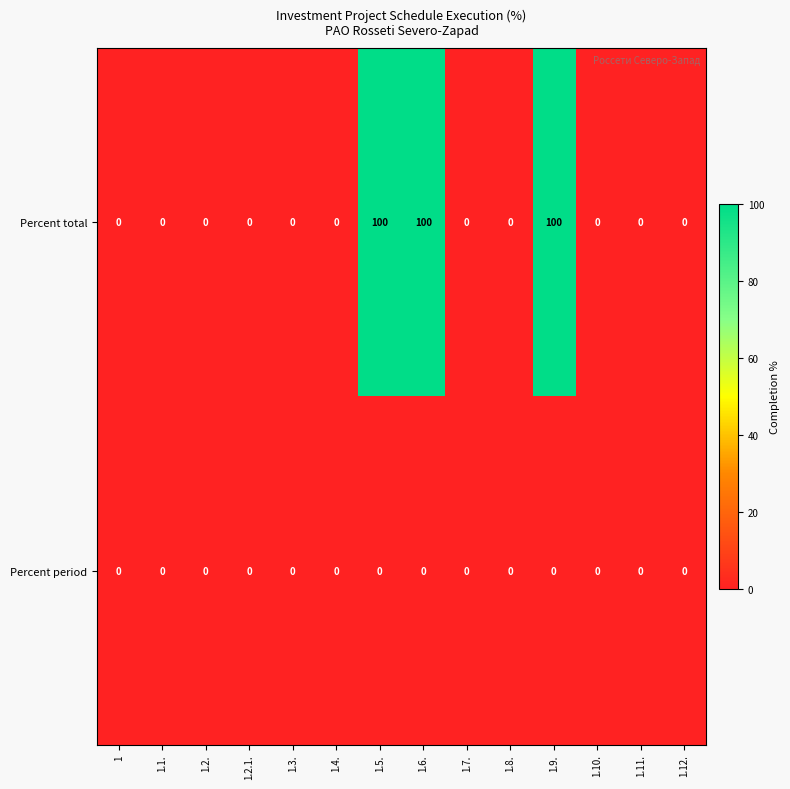

At how many categories does at least one series exceed 89?

3